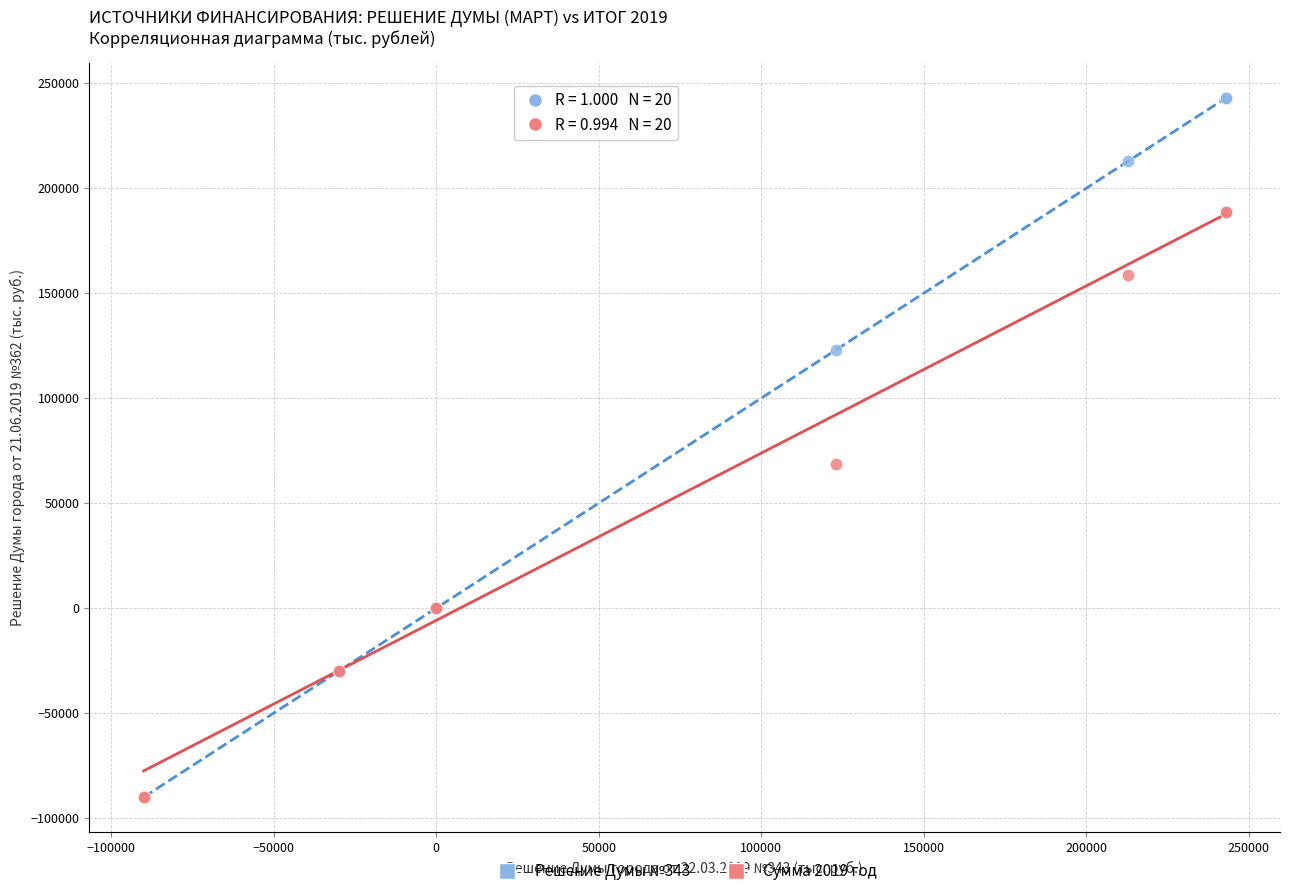

Across all series, what Y value is closest to 76454?

68765.3